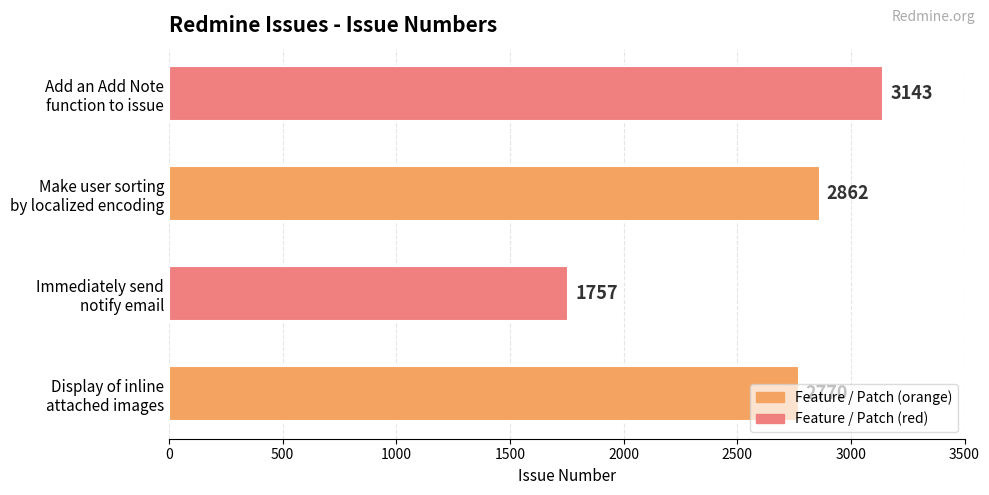

How many values are below 2862?

2